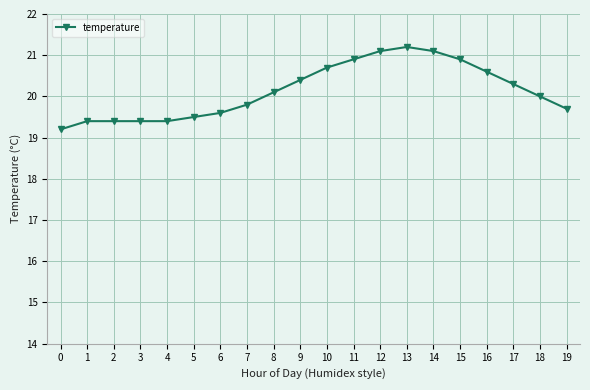

The value at 5 is 19.5. True or false?

True